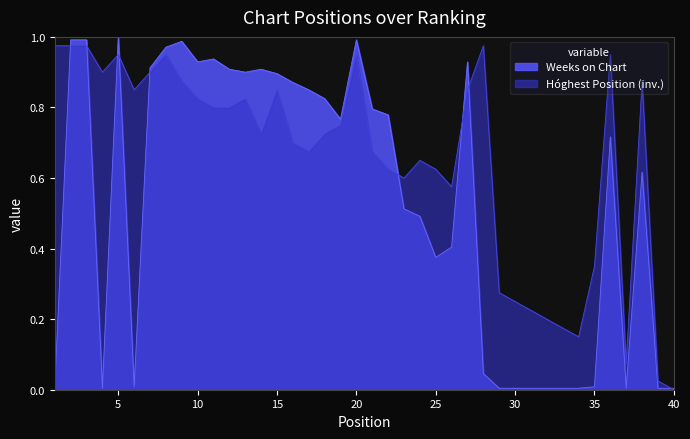

What is the difference between the second highest and second lowest values in the Weeks on Chart series?

1.0